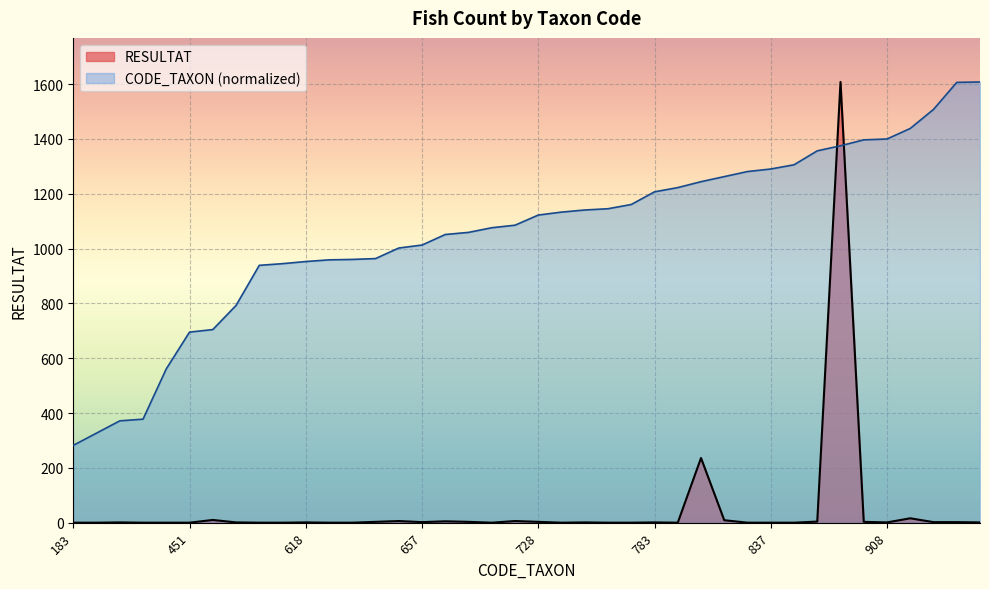

What are all the series names shown in the legend?

RESULTAT, CODE_TAXON (normalized)